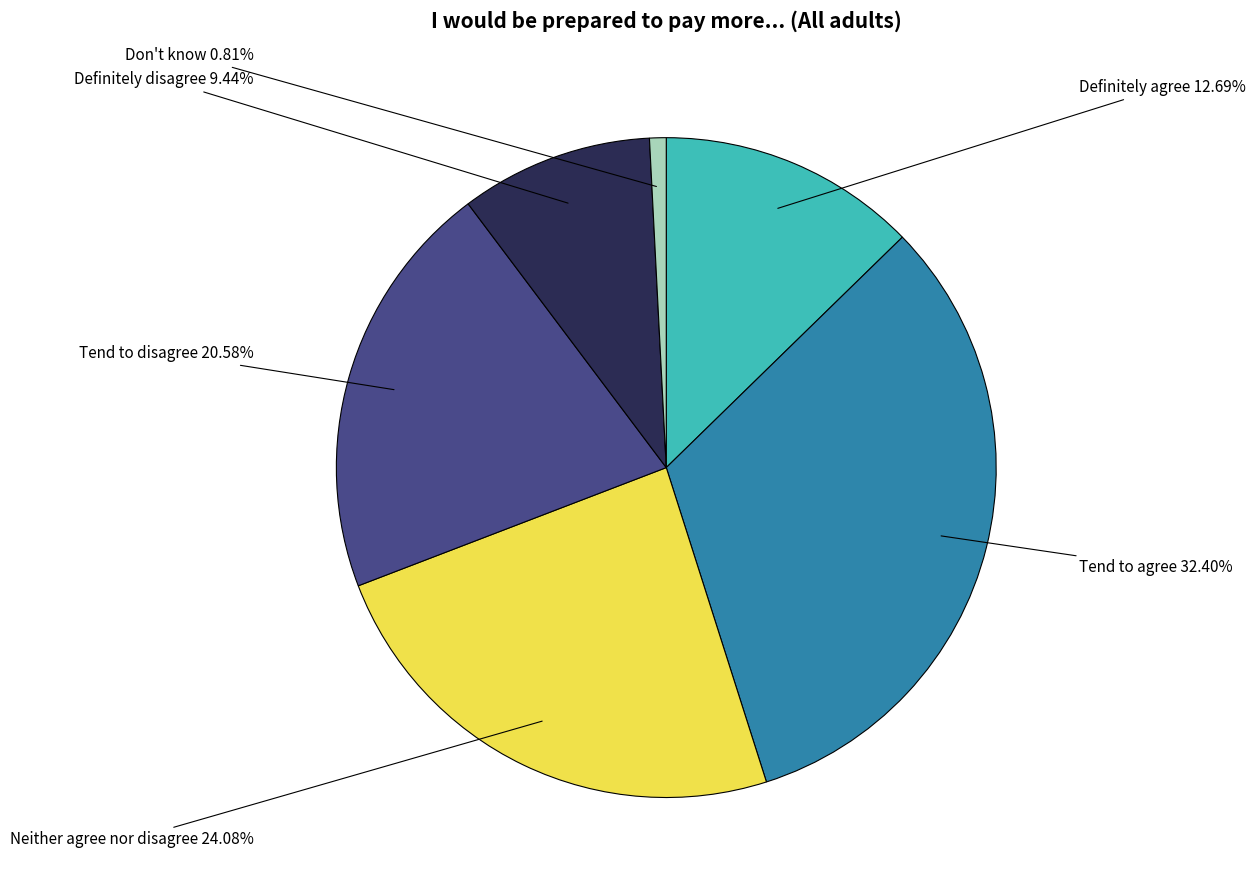

Does any single category account for the majority?

No